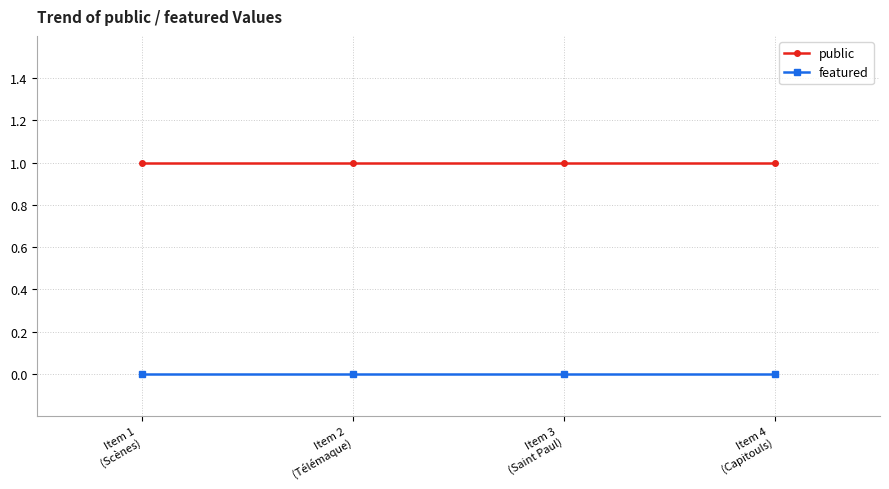

True or false: public and featured cross at least once.

False